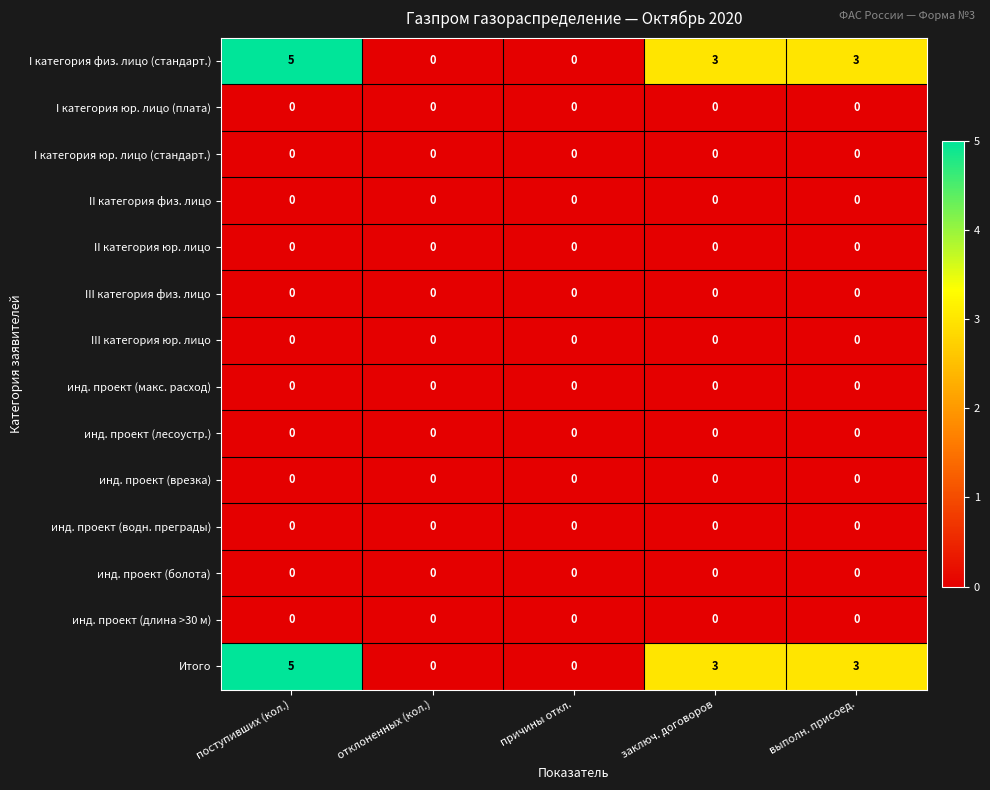

What is the sum of the Итого values at заключ. договоров and причины откл.?

3